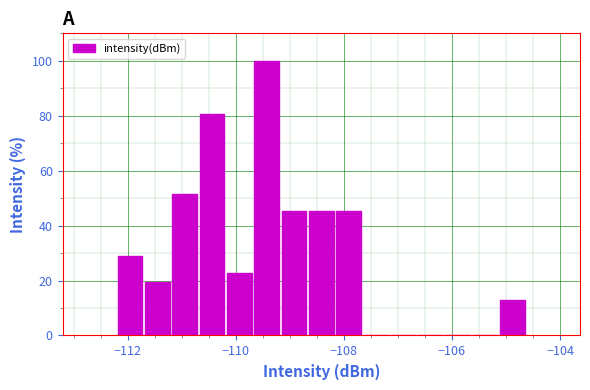

Read against the x-axis, roughly where is the centre of the tallest bar?

-109.4